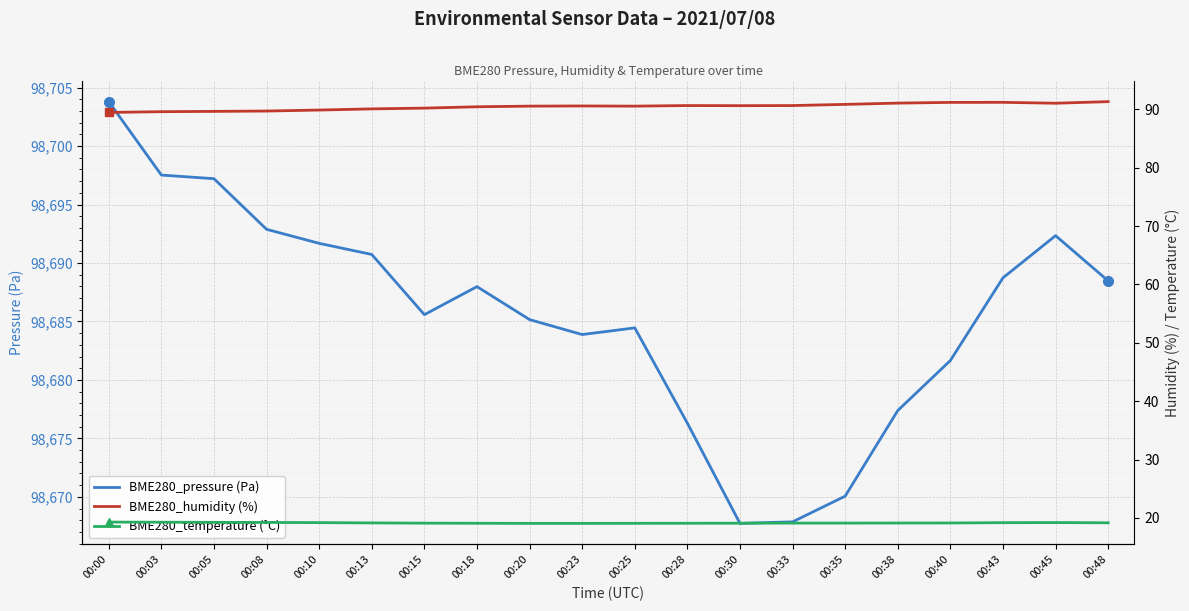

True or false: BME280_temperature (°C) has a value of 19.1 at 00:25.

True